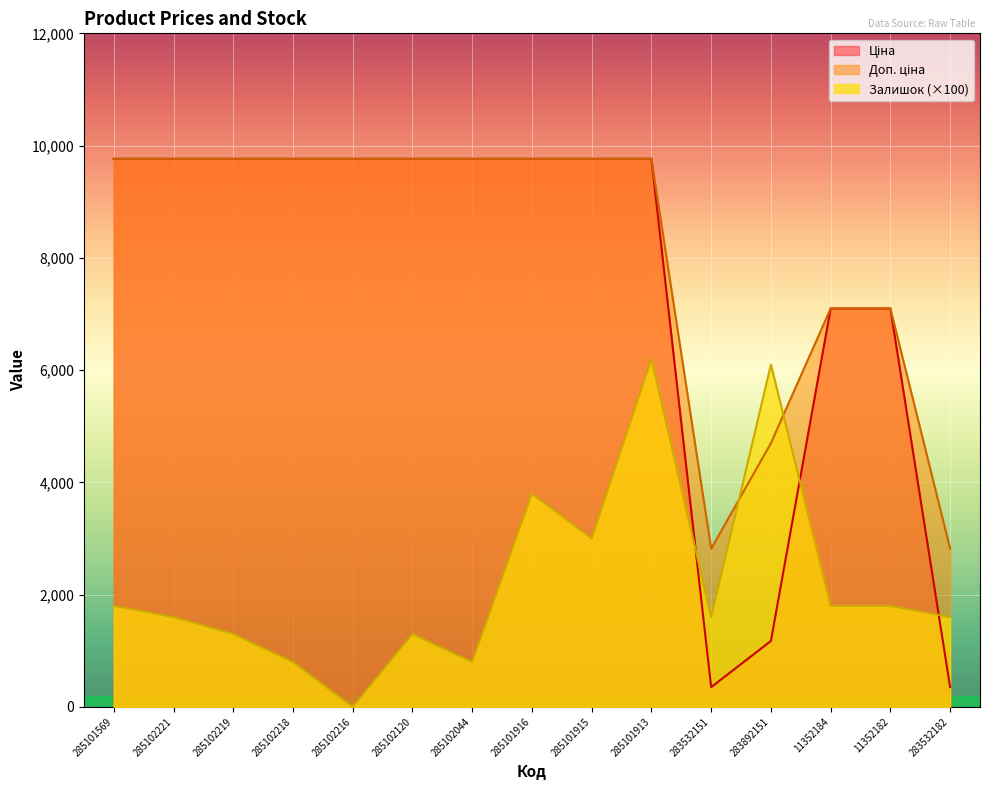

What is the difference between the Залишок values at 285102216 and 283892151?

6100.0